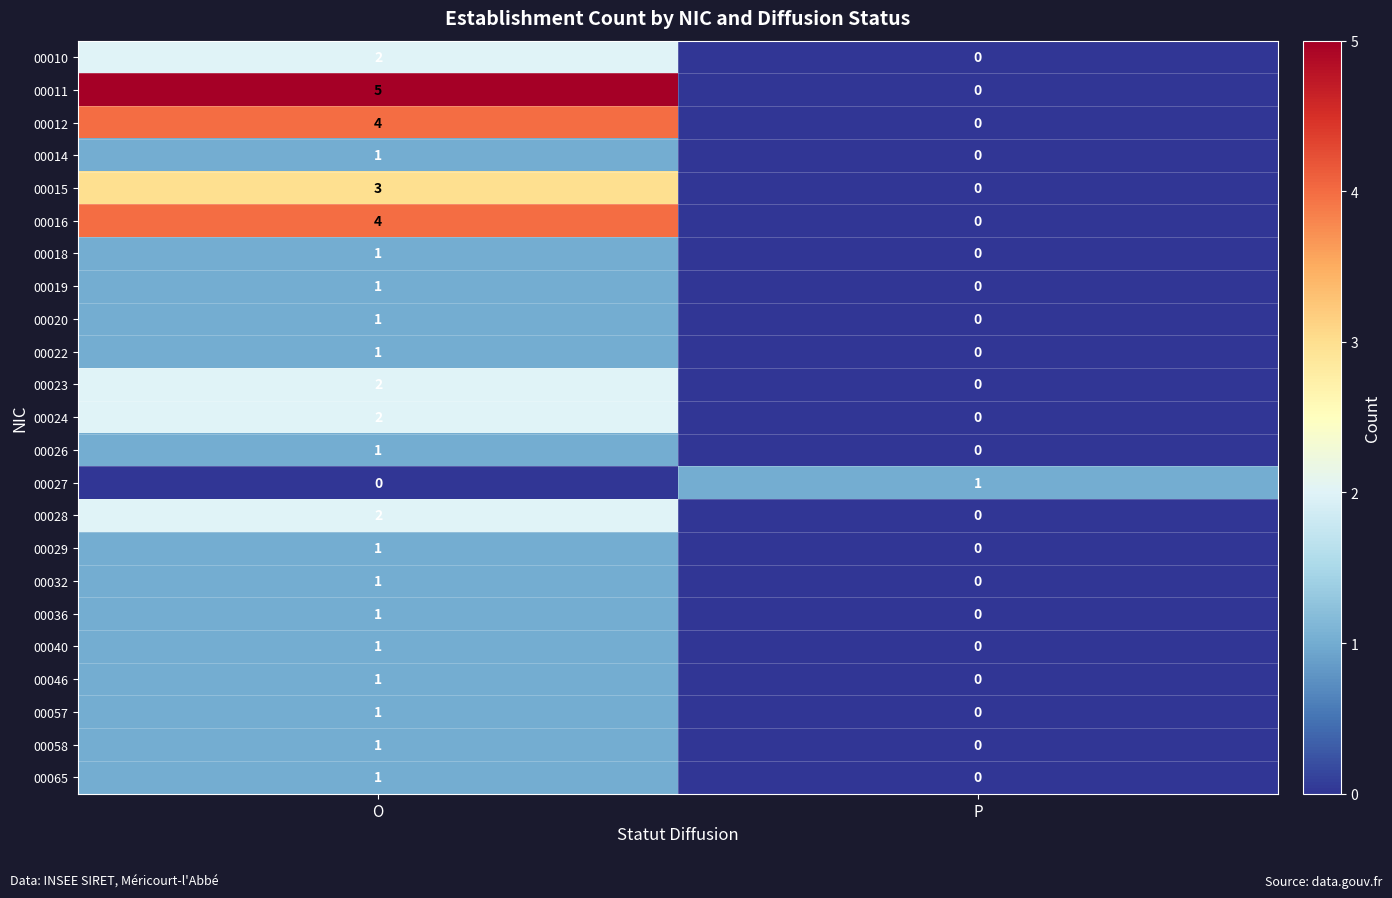

Is it true that 00046 equals 0 at O?

False